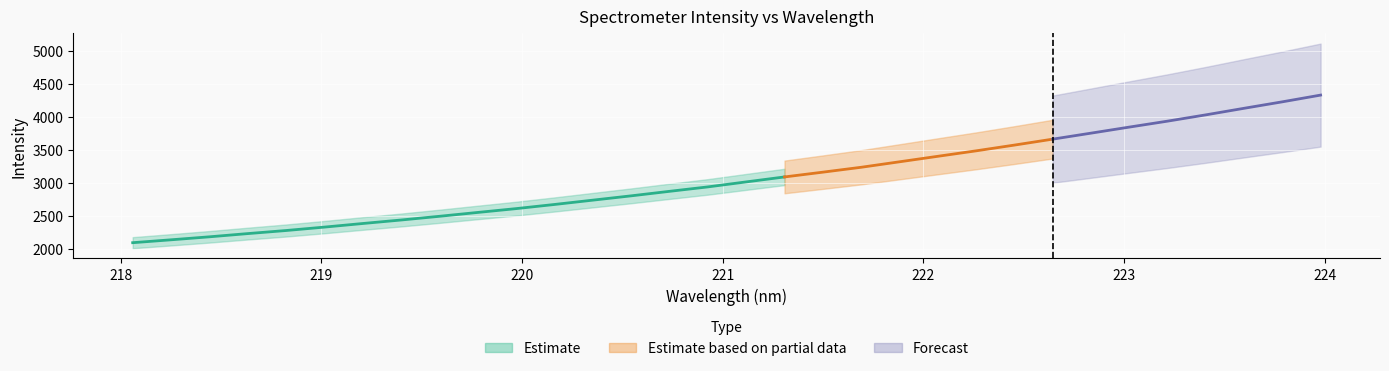

Does the chart display data point markers on the line(s)?

No